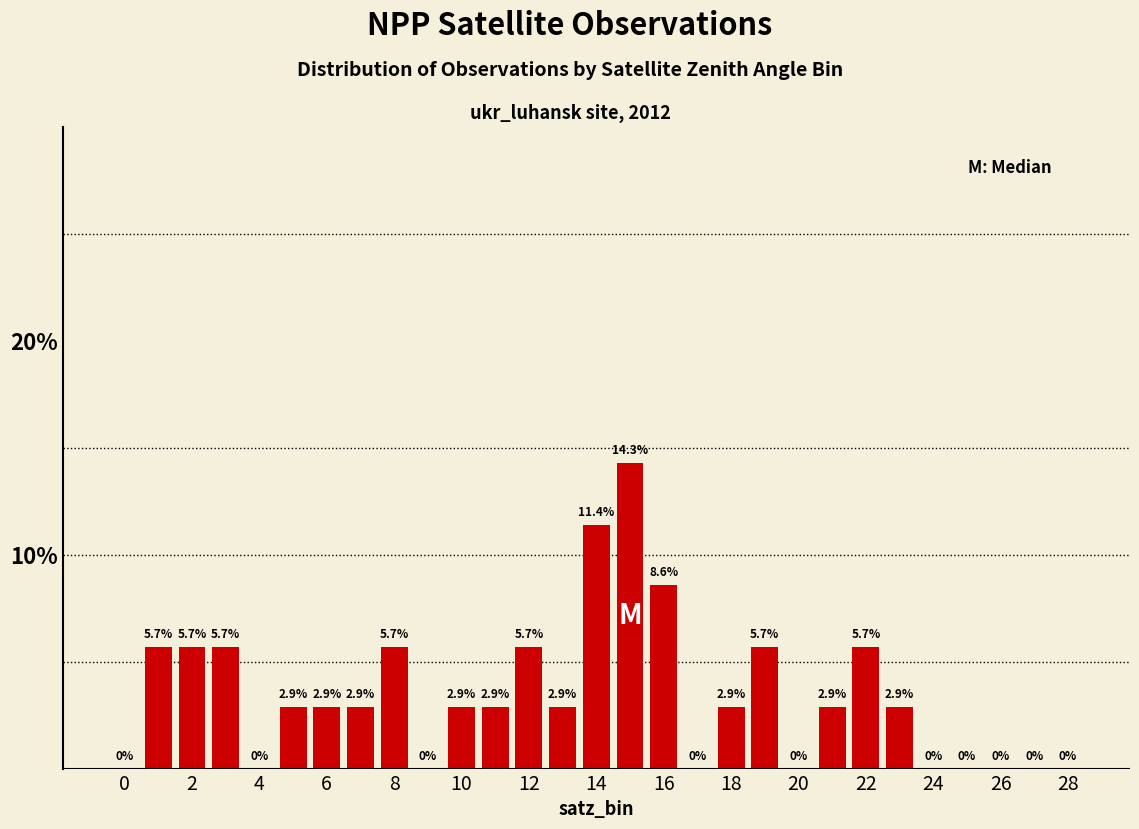

What is the sum of all values?

100.3